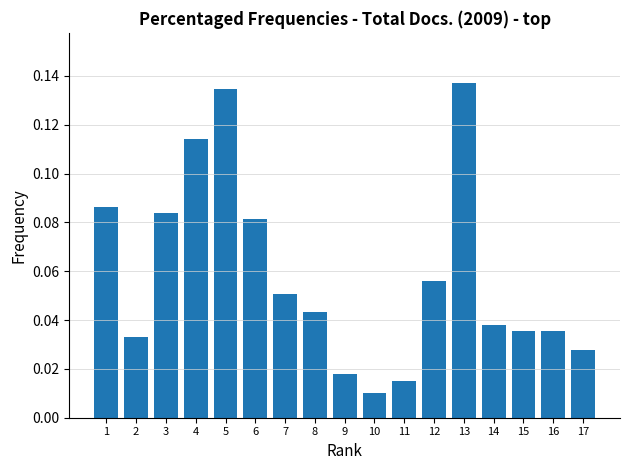

The value at 6 is 0.0. True or false?

False